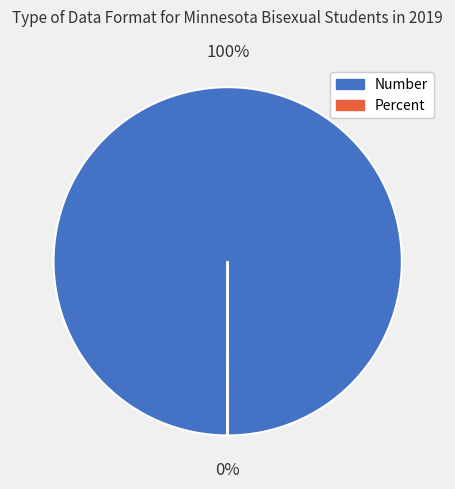

To the nearest percent, what percentage of the pie is Number?

100%